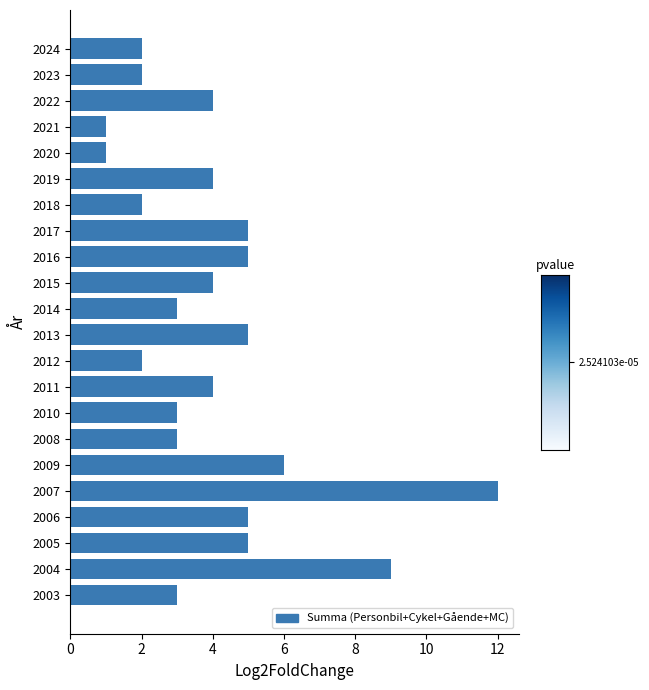

Which has a higher value, 2003 or 2020?

2003